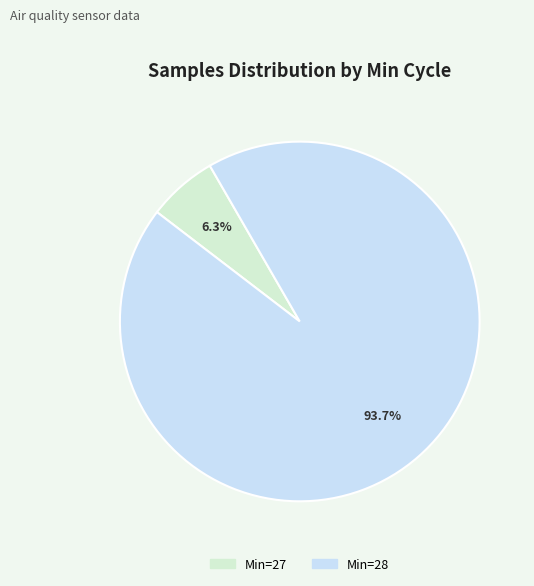

Combined, do Min=27 and Min=28 account for over 50%?

Yes